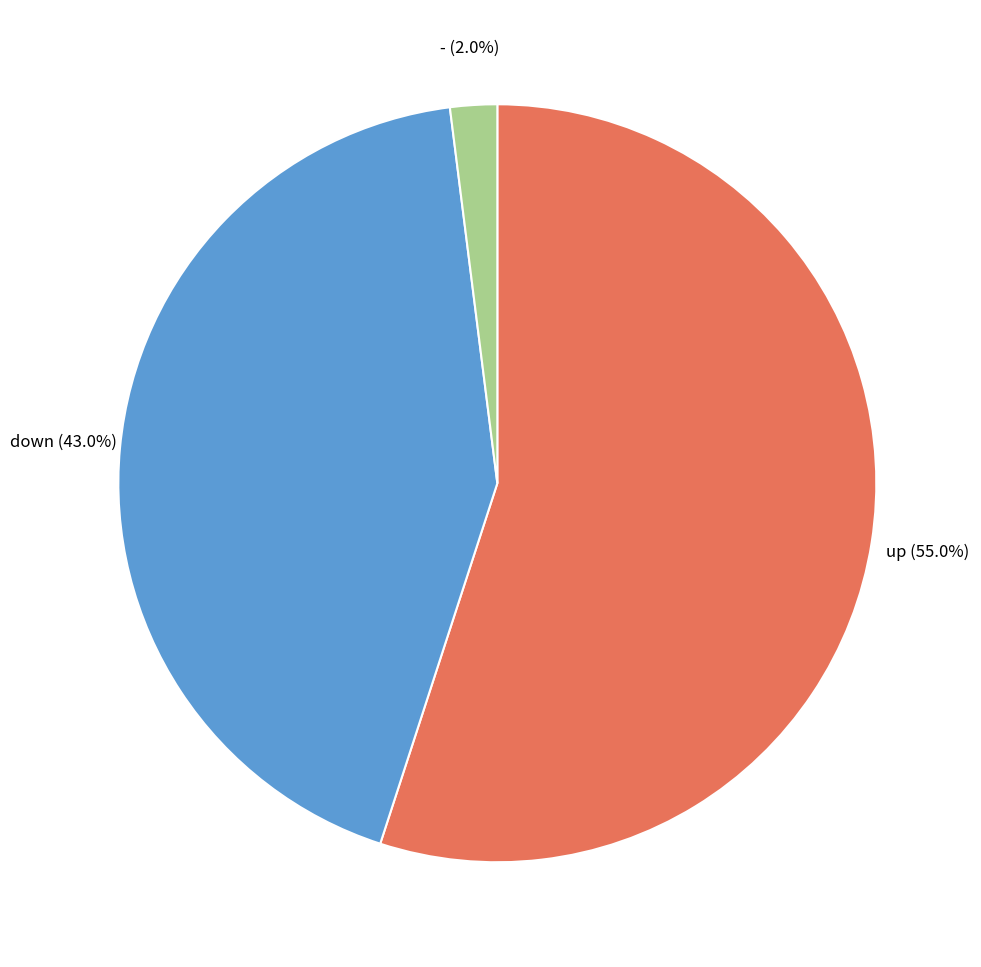

Which slice is the largest?

up